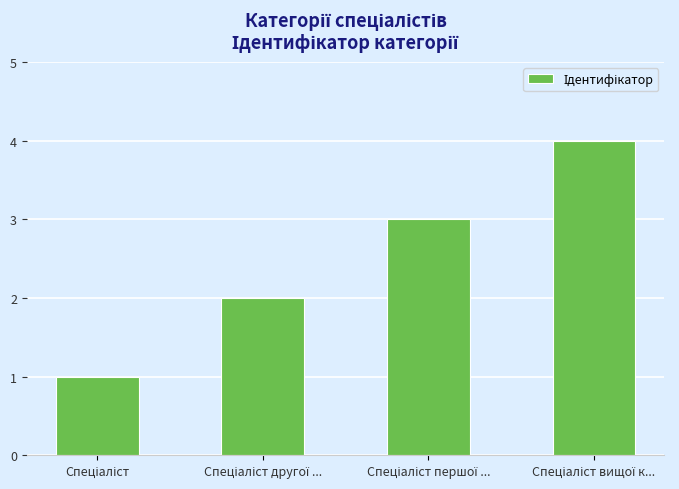

Does the chart contain stacked bars?

No